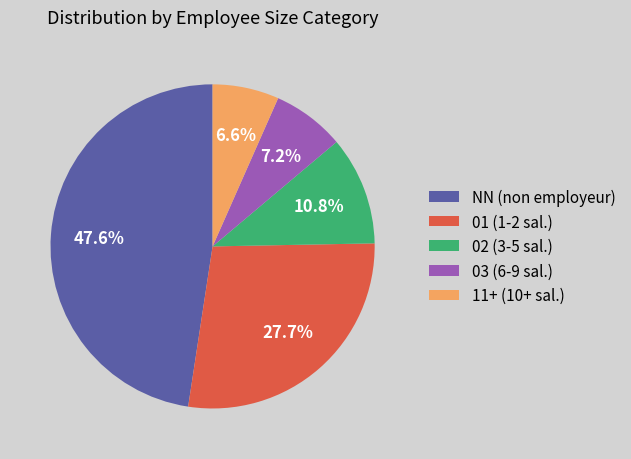

Rank the categories by value from highest to lowest.

NN (non employeur), 01 (1-2 sal.), 02 (3-5 sal.), 03 (6-9 sal.), 11+ (10+ sal.)